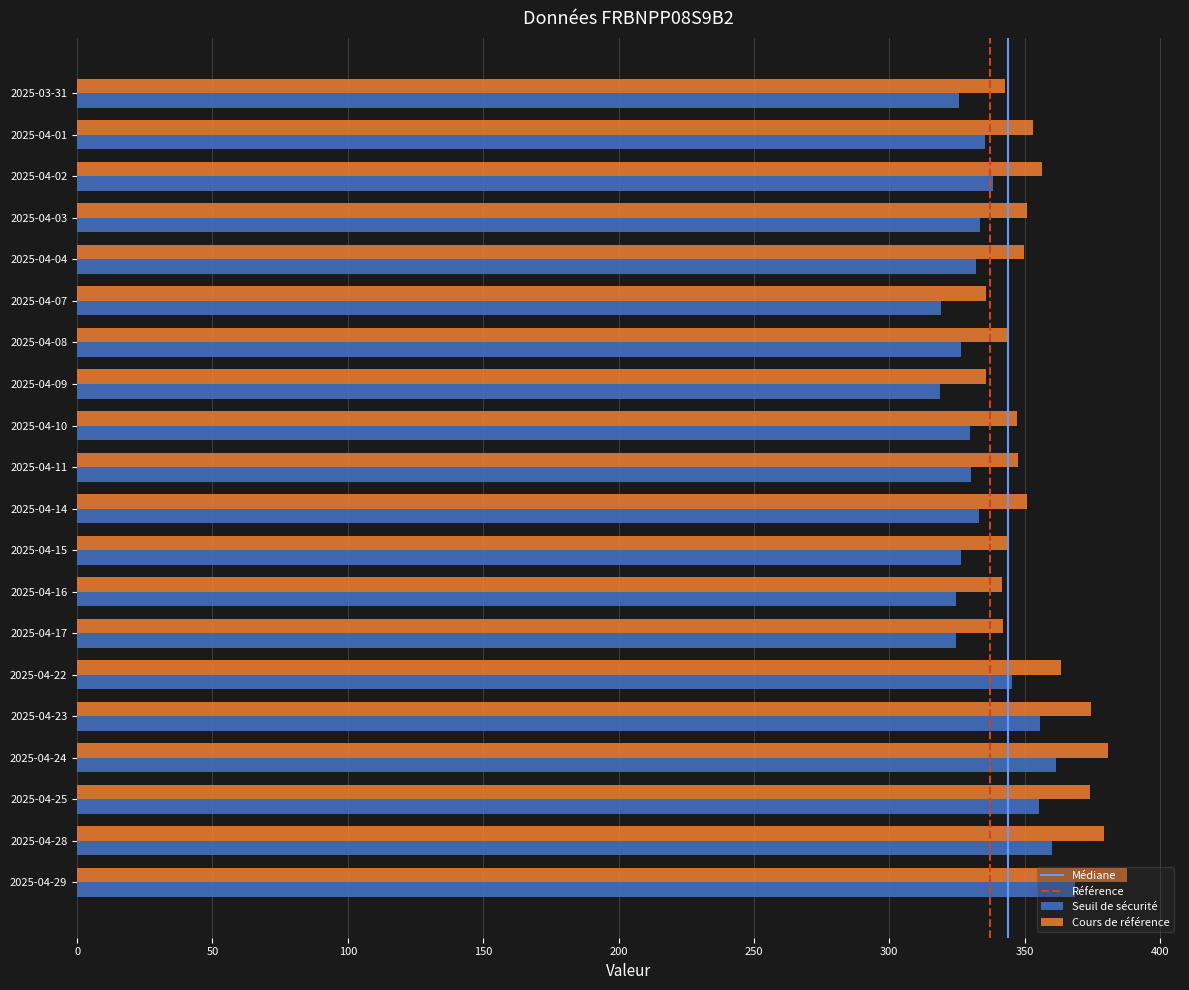

What is the difference between the maximum and minimum values in the Cours de référence series?

52.4